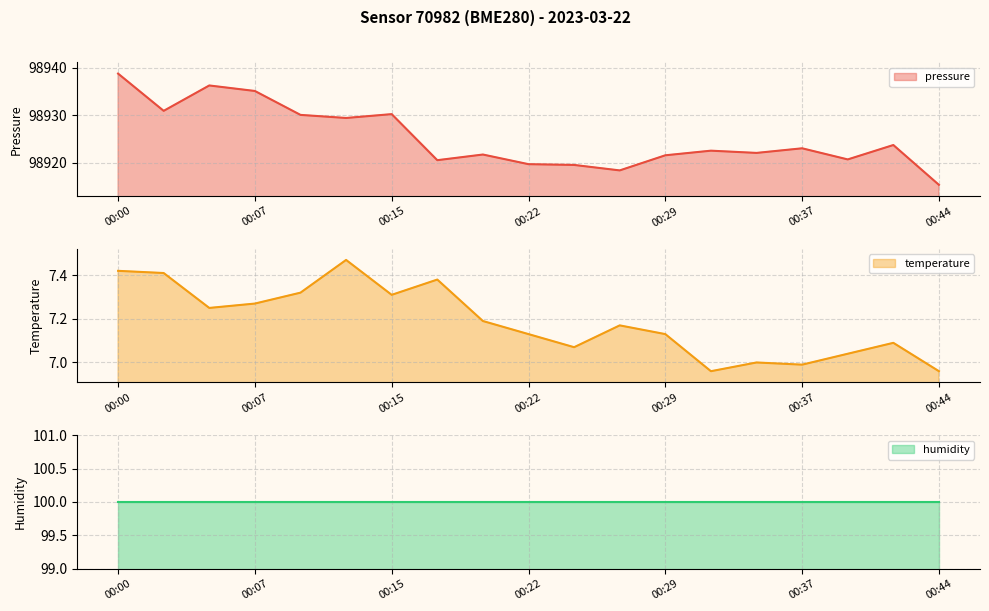

Is the value of temperature at 00:17 greater than the value of pressure at 00:03?

No